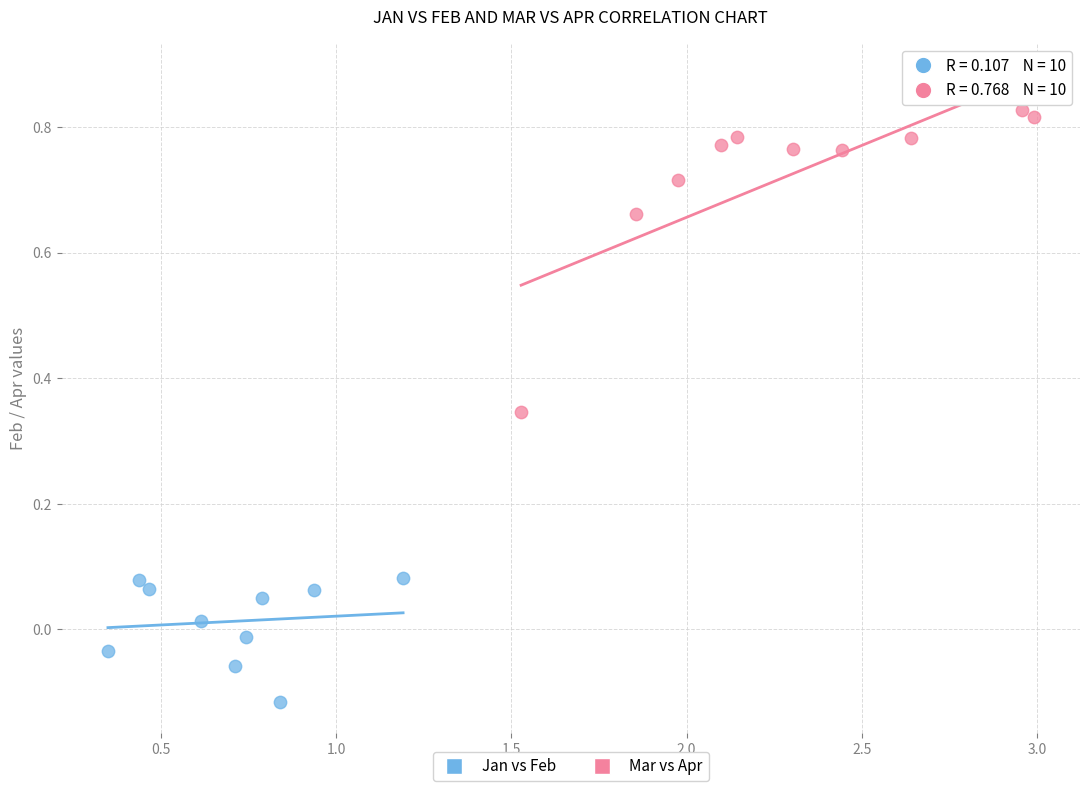

What are all the series names shown in the legend?

Jan vs Feb, Mar vs Apr